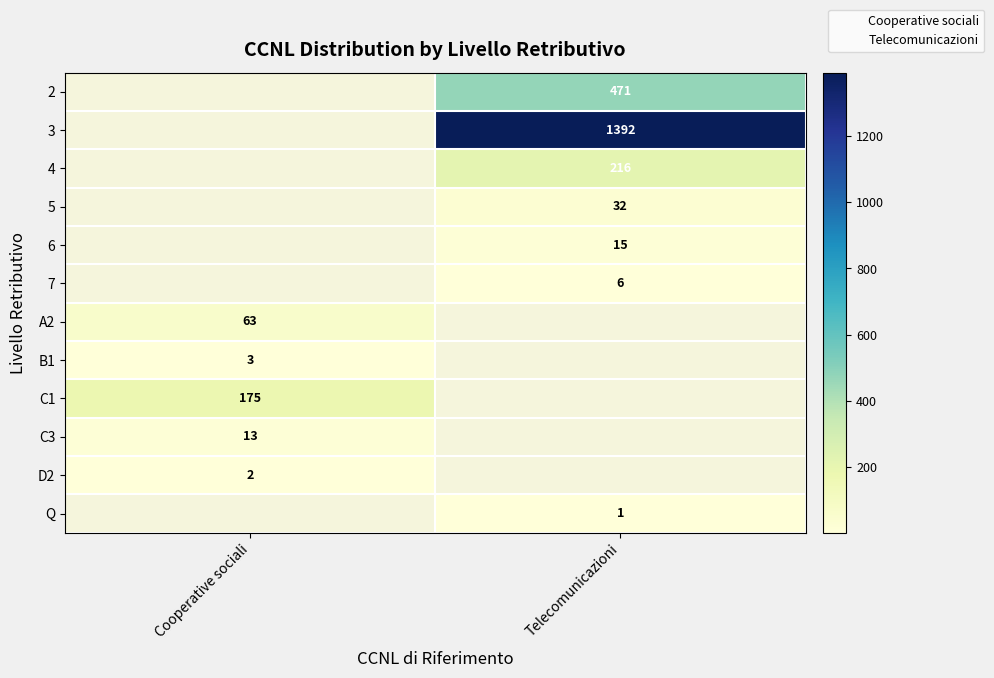

Is it true that 5 equals 55 at Telecomunicazioni?

False